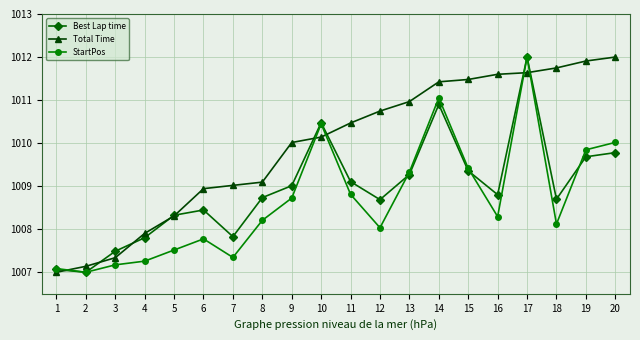

Reading left to right, extract all data points from this chart.

Best Lap time: 1007.1	1007.0	1007.5	1007.8	1008.3	1008.4	1007.8	1008.7	1009.0	1010.5	1009.1	1008.7	1009.3	1010.9	1009.4	1008.8	1012.0	1008.7	1009.7	1009.8
Total Time: 1007.0	1007.1	1007.3	1007.9	1008.3	1008.9	1009.0	1009.1	1010.0	1010.1	1010.5	1010.7	1011.0	1011.4	1011.5	1011.6	1011.6	1011.7	1011.9	1012.0
StartPos: 1007.1	1007.0	1007.2	1007.3	1007.5	1007.8	1007.3	1008.2	1008.7	1010.4	1008.8	1008.0	1009.3	1011.1	1009.4	1008.3	1012.0	1008.1	1009.8	1010.0